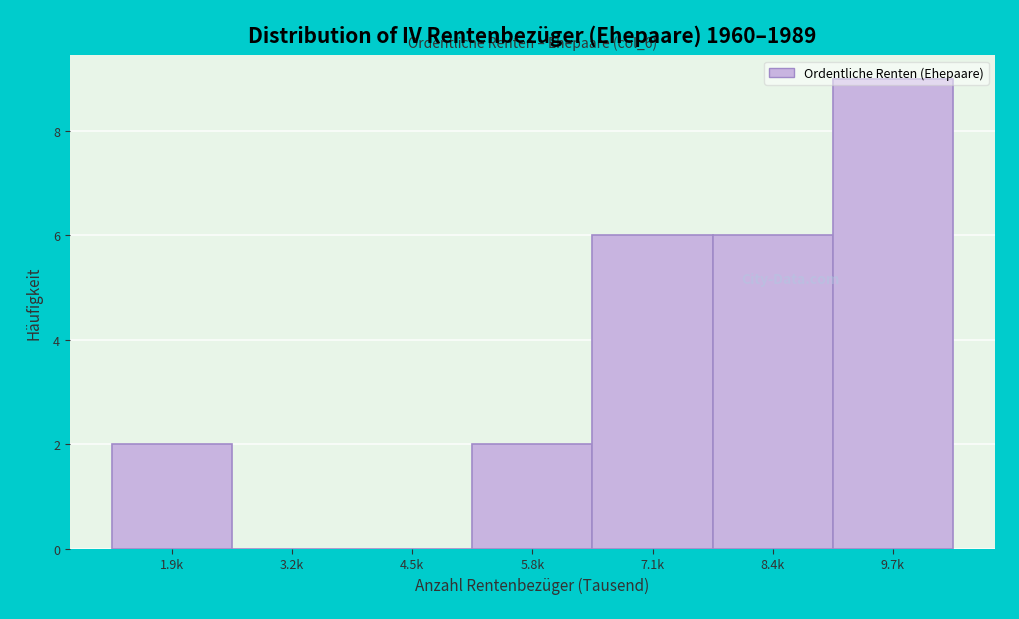

Which category has the highest value across all series?

9.7k